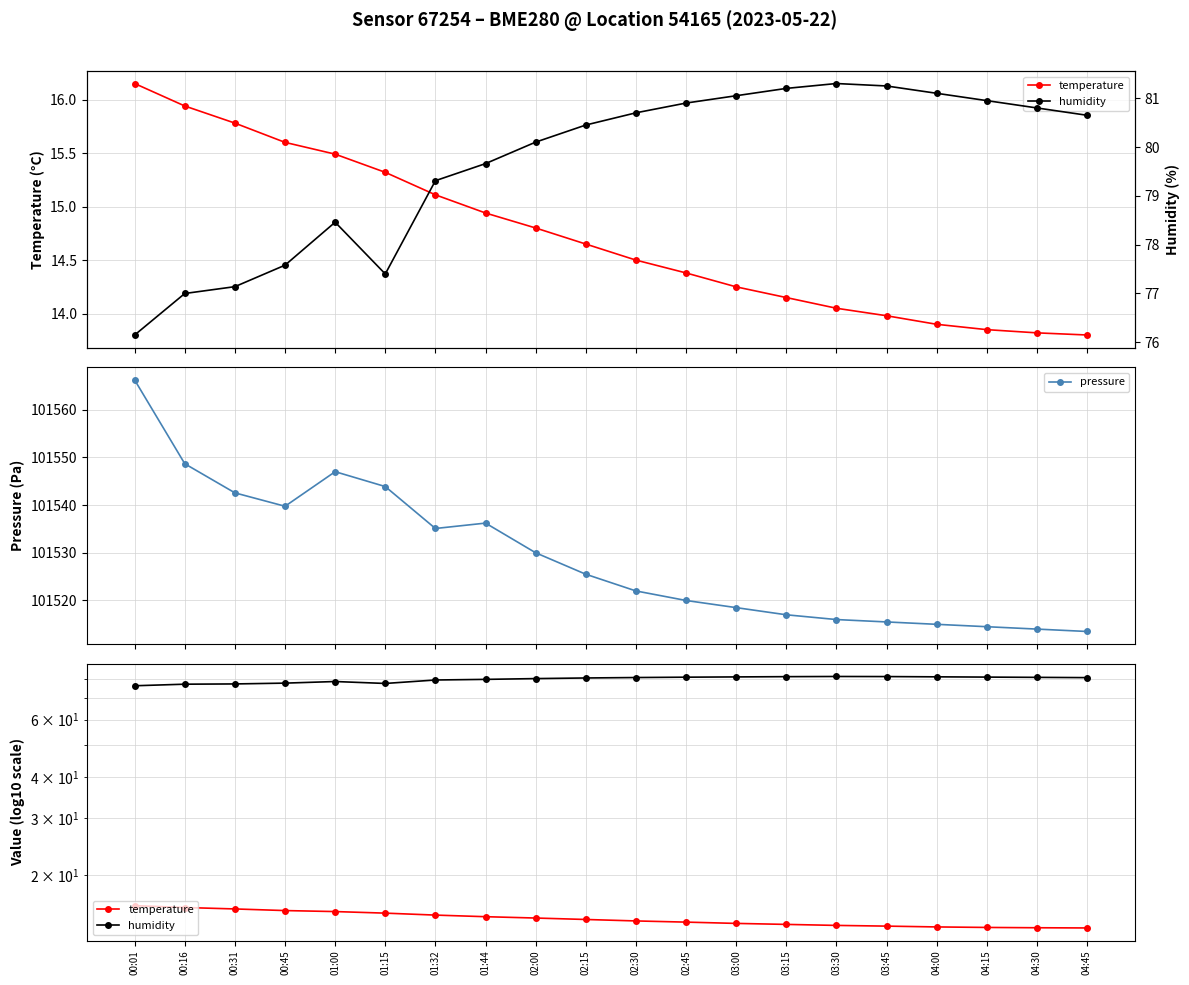

At which category does pressure reach its first local valley?

00:45